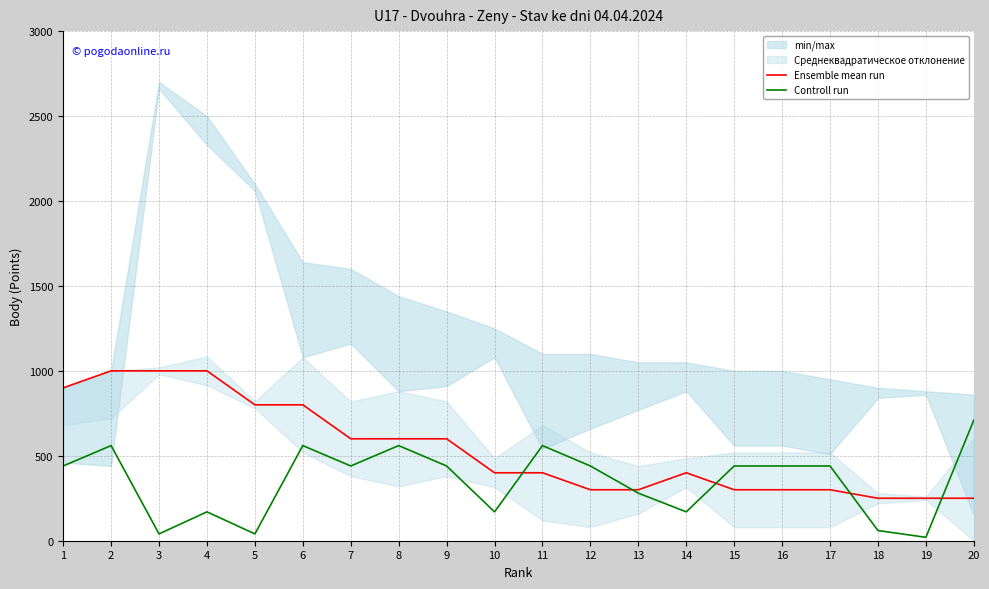

True or false: Ensemble mean run and Controll run intersect in this chart.

True